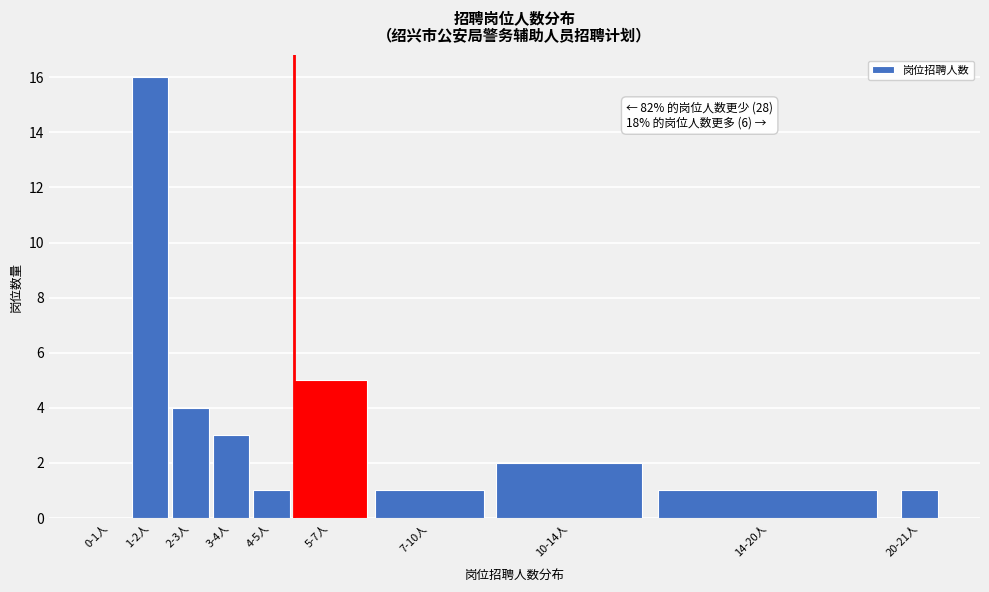

Reading left to right, what are all the values shown in this chart?

0-1人=0	1-2人=16	2-3人=4	3-4人=3	4-5人=1	5-7人=5	7-10人=1	10-14人=2	14-20人=1	20-21人=1